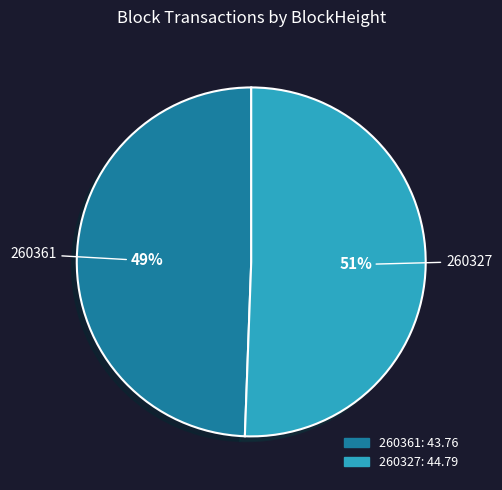

What is the largest slice in the pie chart?

260327